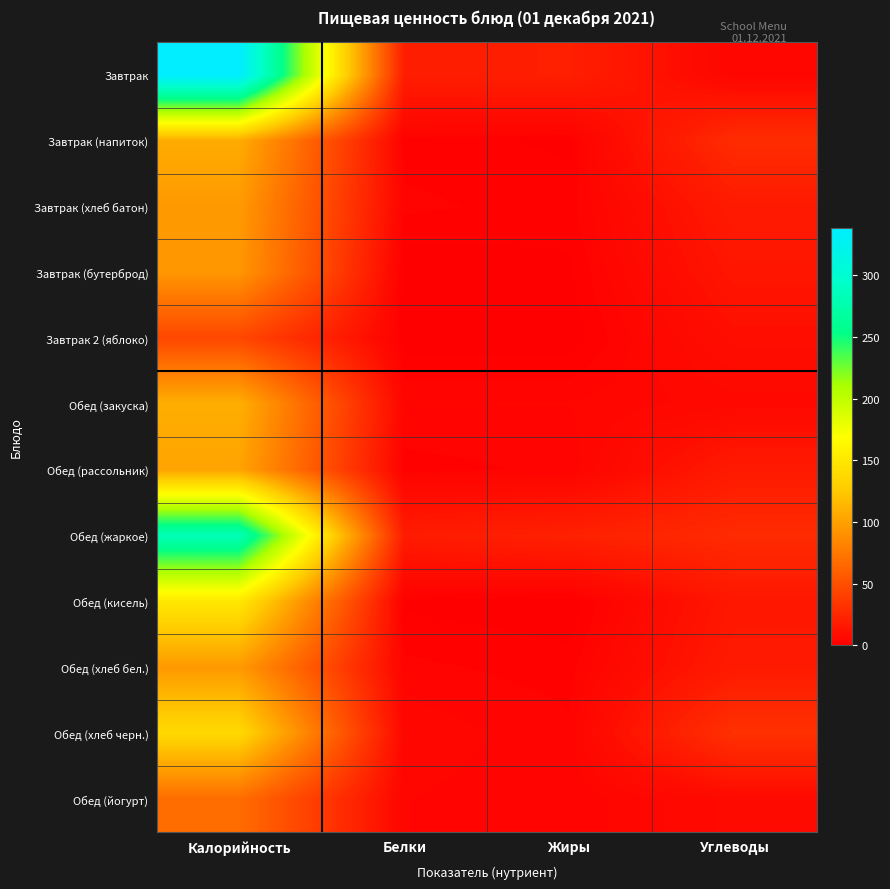

Reading left to right, transcribe all the data shown in this chart.

Завтрак: Калорийность=338.0	Белки=19.0	Жиры=20.0	Углеводы=4.0
Завтрак (напиток): Калорийность=107.0	Белки=2.0	Жиры=1.0	Углеводы=28.0
Завтрак (хлеб батон): Калорийность=96.0	Белки=3.0	Жиры=2.0	Углеводы=17.0
Завтрак (бутерброд): Калорийность=94.0	Белки=0.0	Жиры=1.0	Углеводы=14.0
Завтрак 2 (яблоко): Калорийность=44.4	Белки=0.4	Жиры=0.4	Углеводы=9.8
Обед (закуска): Калорийность=109.0	Белки=4.0	Жиры=4.0	Углеводы=6.0
Обед (рассольник): Калорийность=102.0	Белки=2.0	Жиры=3.0	Углеводы=17.0
Обед (жаркое): Калорийность=282.0	Белки=18.0	Жиры=21.0	Углеводы=27.0
Обед (кисель): Калорийность=150.0	Белки=1.0	Жиры=0.1	Углеводы=15.0
Обед (хлеб бел.): Калорийность=96.0	Белки=3.0	Жиры=2.0	Углеводы=17.0
Обед (хлеб черн.): Калорийность=138.0	Белки=5.0	Жиры=3.0	Углеводы=31.0
Обед (йогурт): Калорийность=68.0	Белки=4.0	Жиры=3.0	Углеводы=7.0